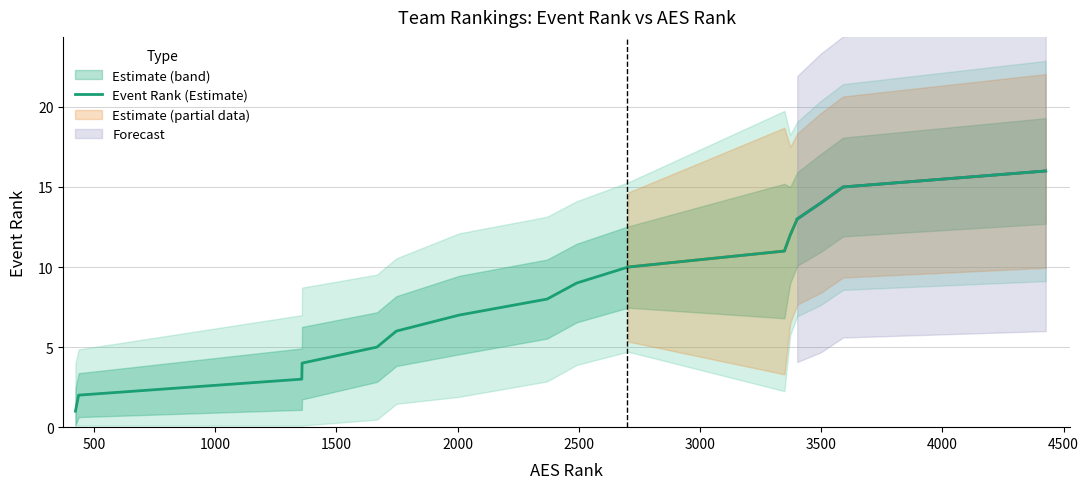

True or false: the data has more than 0 interior local peaks.

False